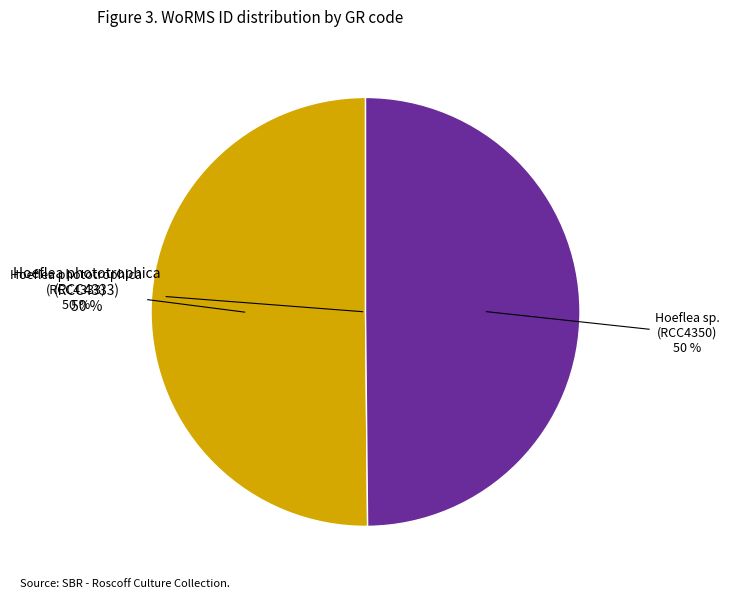

To the nearest percent, what is the average slice percentage?

50%